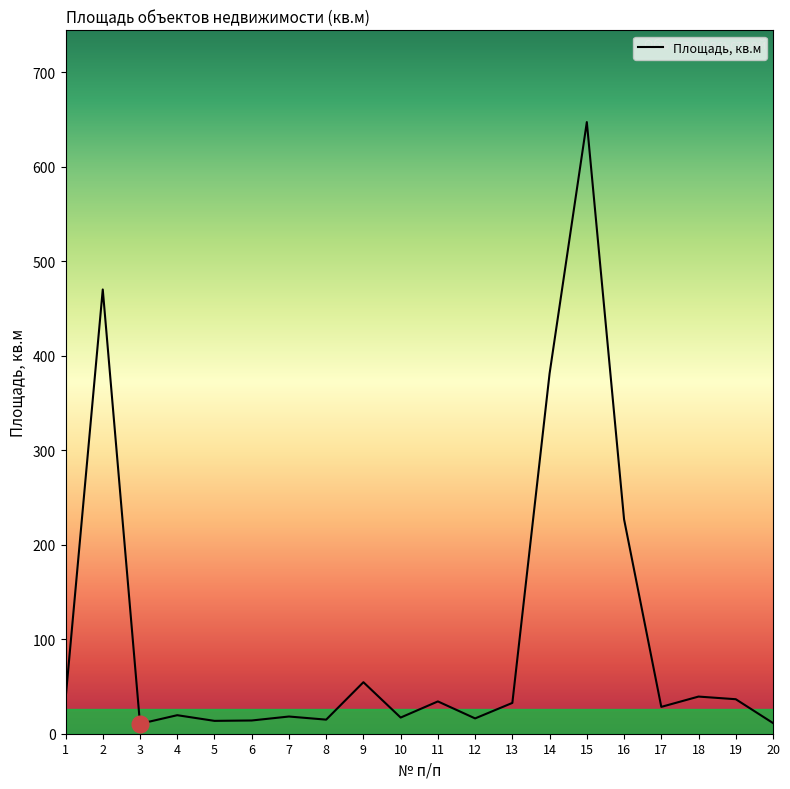

At which label does the data first exceed 32?

1